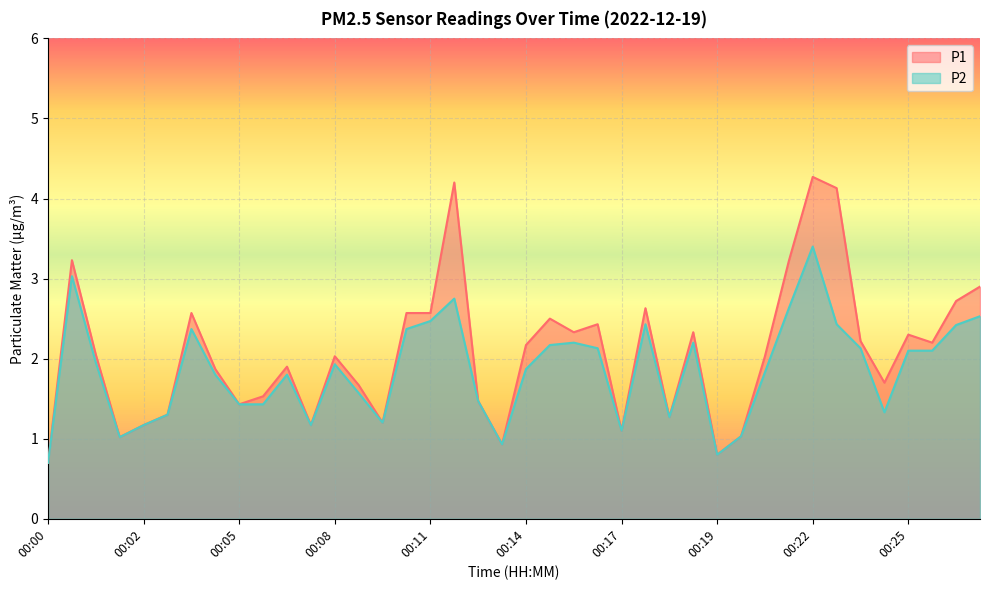

At which label is P1 closest to 2?

00:08